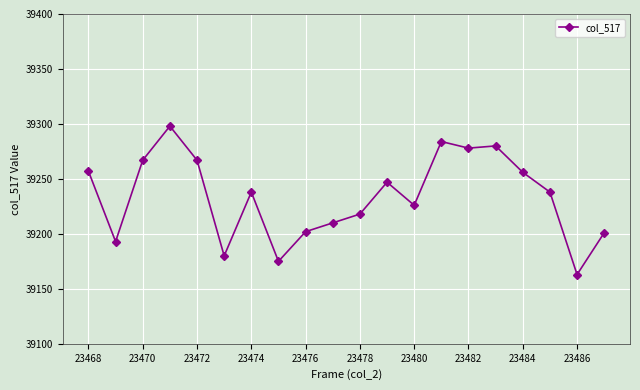

What is the value of the 2nd point from the left?

39193